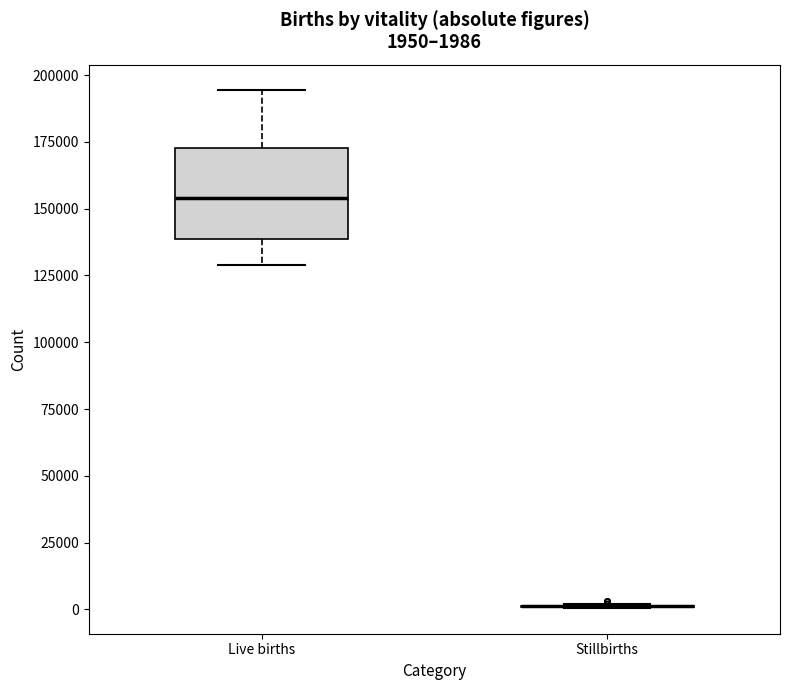

Which box is the tallest, from its lower edge to its upper edge?

Live births